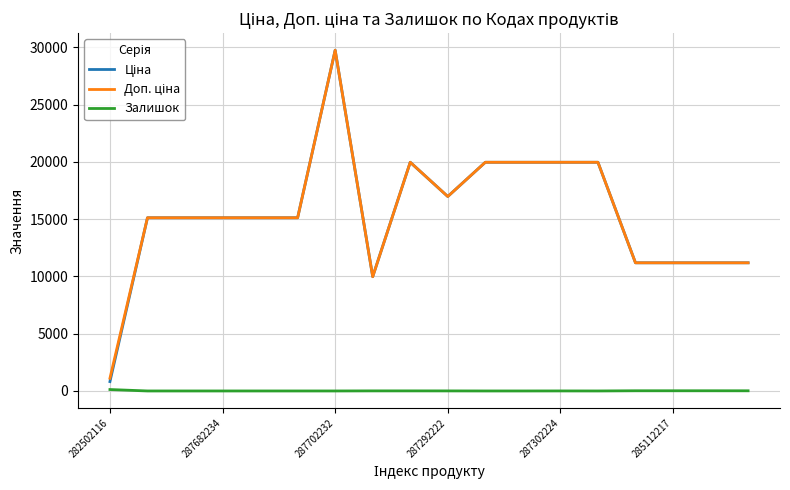

Reading left to right, transcribe all the data shown in this chart.

Ціна: 818.5	15120.0	15120.0	15120.0	15120.0	15120.0	29747.2	9975.0	19964.2	16976.3	19964.2	19964.2	19964.2	19964.2	11188.2	11188.2	11188.2	11188.2
Доп. ціна: 1109.2	15120.0	15120.0	15120.0	15120.0	15120.0	29747.2	9975.0	19964.2	16976.3	19964.2	19964.2	19964.2	19964.2	11188.2	11188.2	11188.2	11188.2
Залишок: 125.0	0.0	0.0	0.0	0.0	0.0	0.0	7.0	7.0	5.0	0.0	0.0	3.0	0.0	17.0	17.0	17.0	15.0